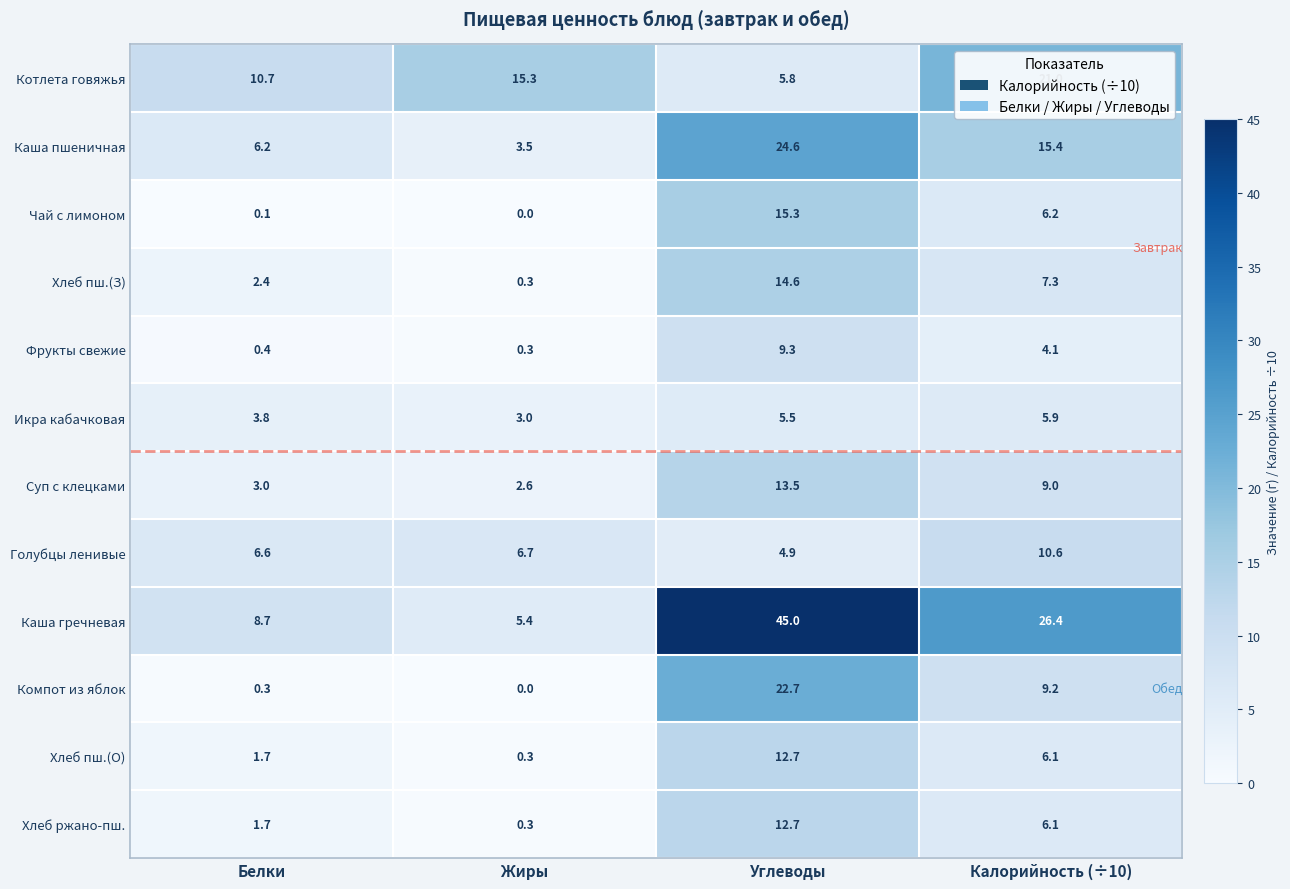

Which series has the widest spread of values?

Каша гречневая